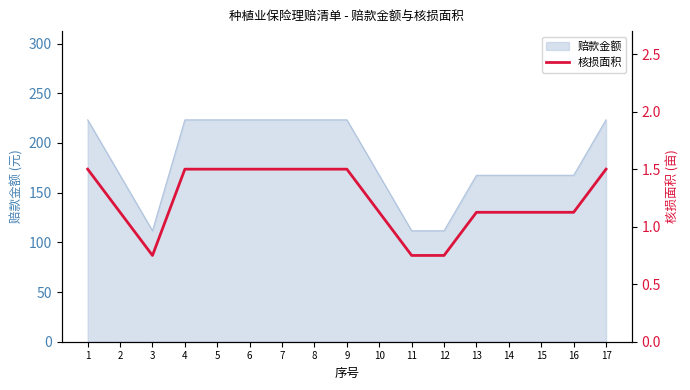

Reading left to right, list all the values displayed in this chart.

1.5	1.1	0.8	1.5	1.5	1.5	1.5	1.5	1.5	1.1	0.8	0.8	1.1	1.1	1.1	1.1	1.5